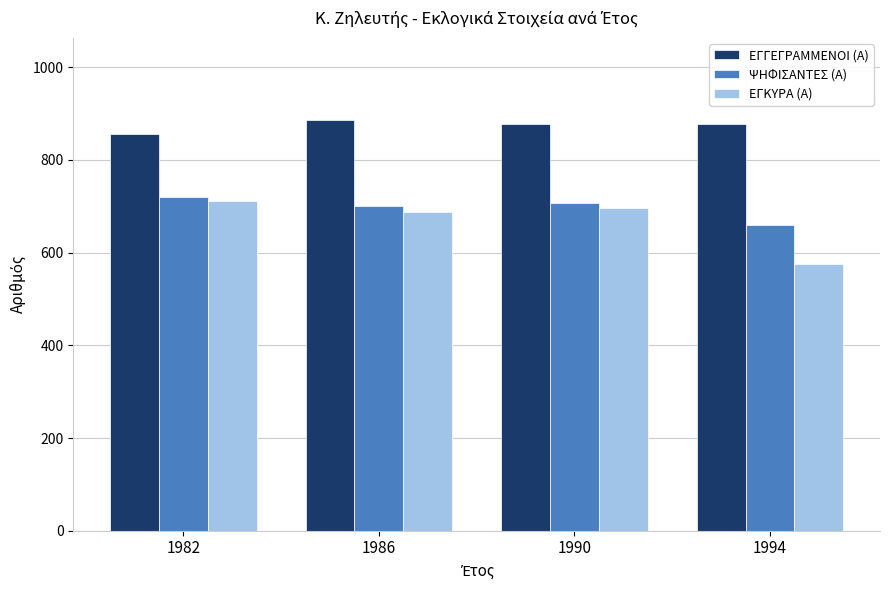

Where does the ΕΓΚΥΡΑ (Α) series first go above 696?

1982